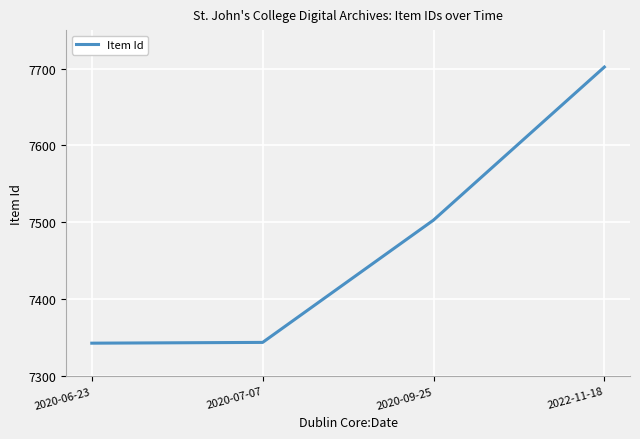

What is the sum of the values at 2020-07-07 and 2022-11-18?

15046